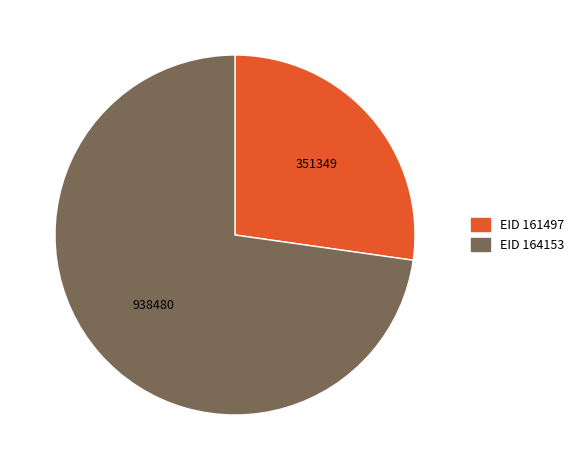

Does any single category account for the majority?

Yes